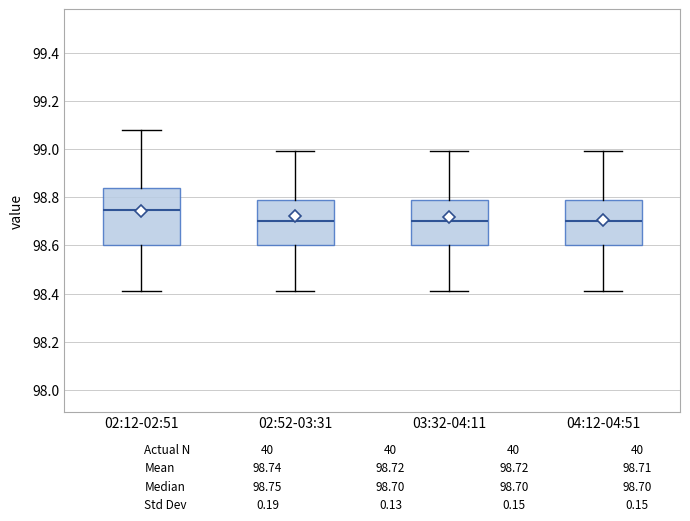

Reading left to right, read every box against the y-axis: the position of its median line, the range the box covers, and the ends of its whiskers. The values are not printed on the chart, so give them approximately, as read against the axis.

02:12-02:51: median 98.74, box 98.60 to 98.84, whiskers 98.42 to 99.08
02:52-03:31: median 98.70, box 98.60 to 98.80, whiskers 98.42 to 99.00
03:32-04:11: median 98.70, box 98.60 to 98.80, whiskers 98.42 to 99.00
04:12-04:51: median 98.70, box 98.60 to 98.80, whiskers 98.42 to 99.00